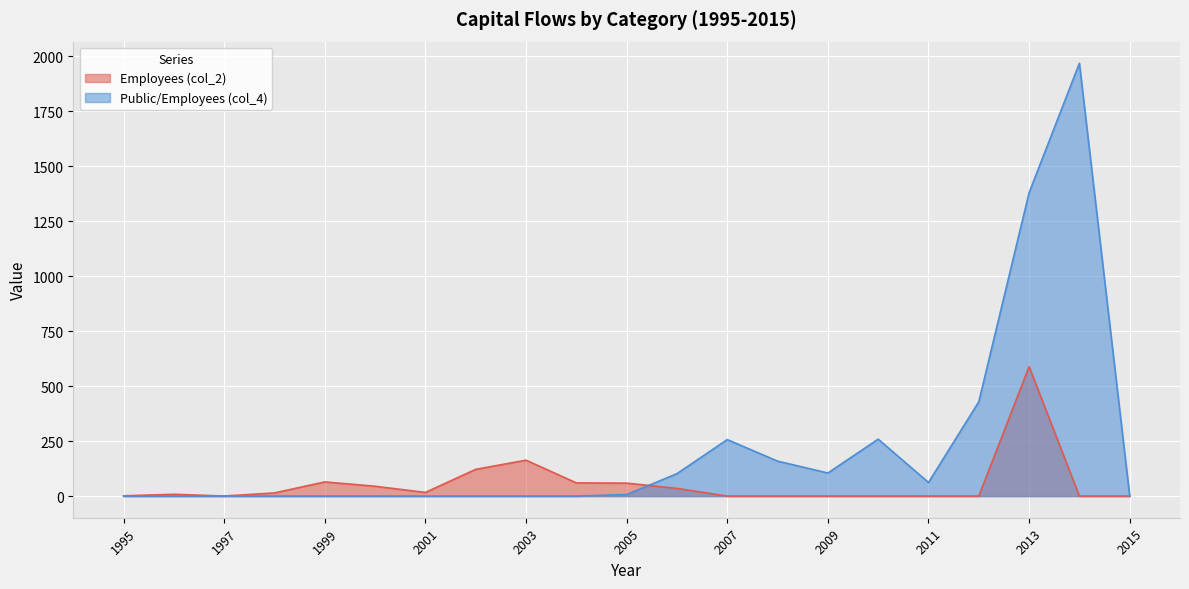

What is the difference between the highest and lowest values at 2005?

52.0